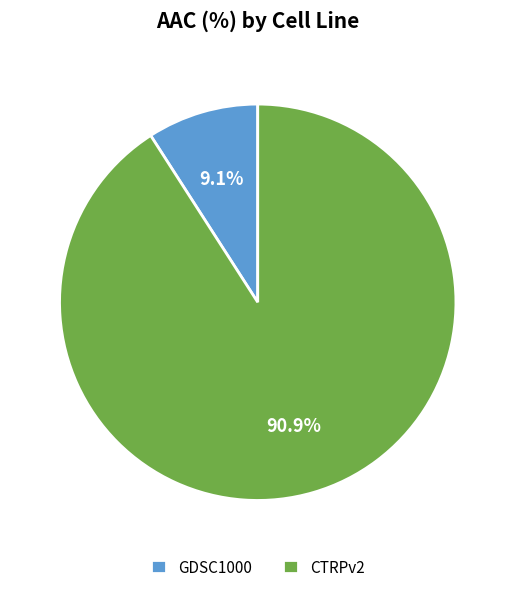

What is the majority slice?

CTRPv2